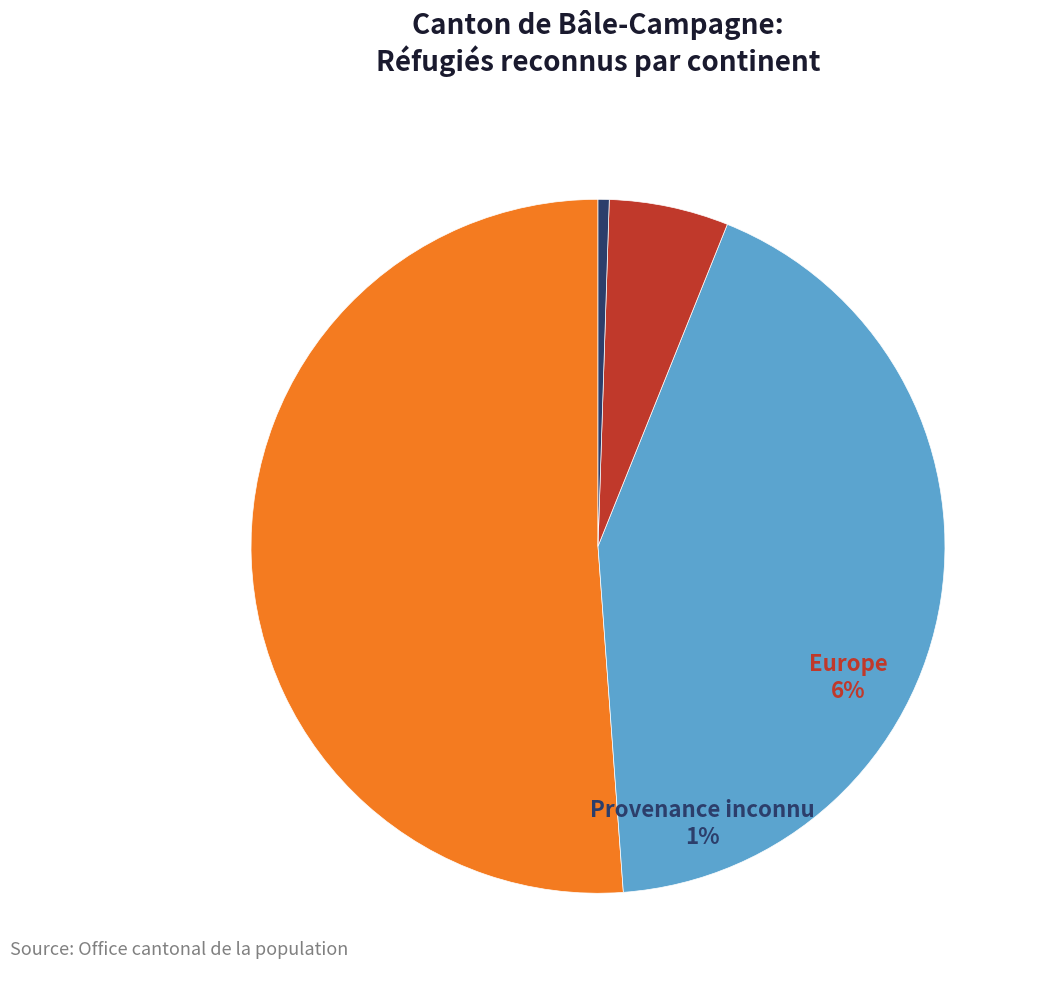

Between Afrique and Asie, which is larger?

Afrique